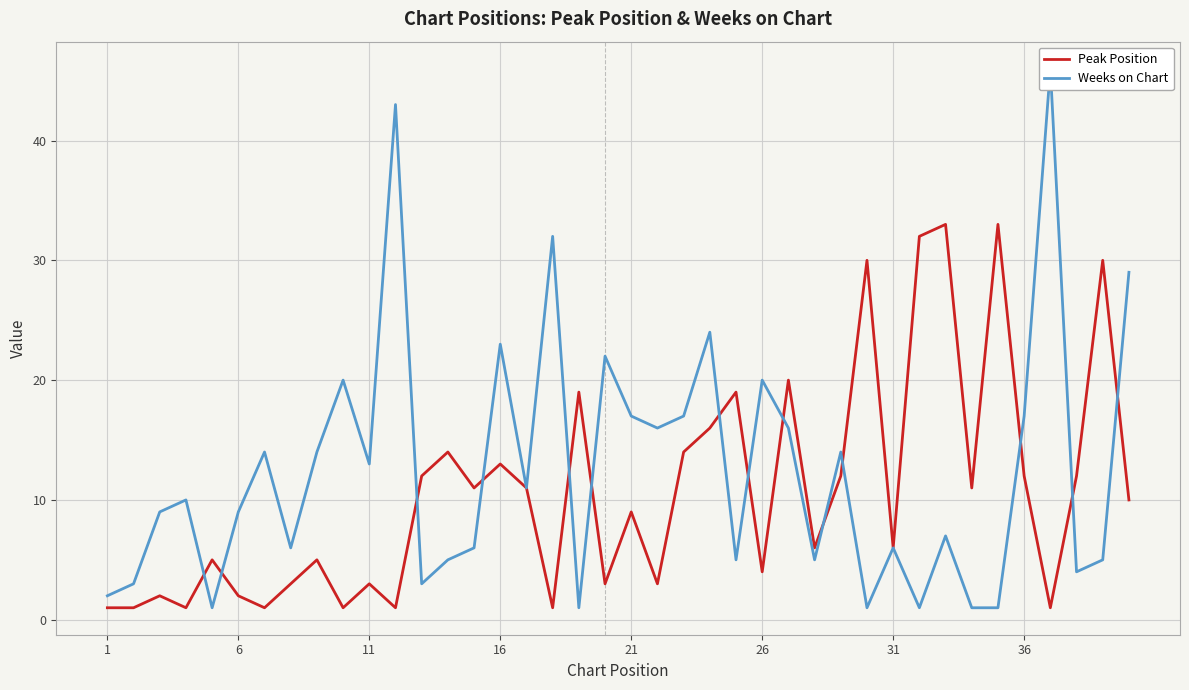

True or false: Peak Position has a value of 1 at 1.

True